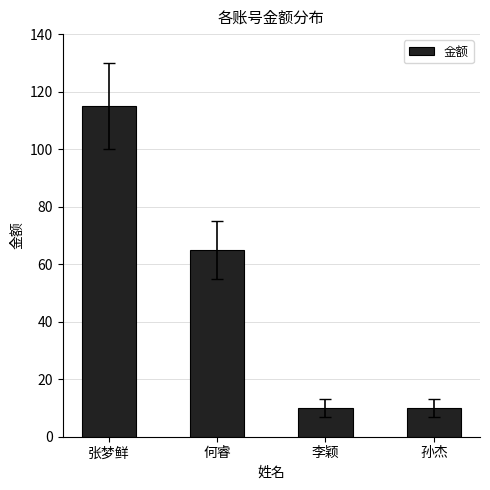

What is the maximum value shown in the chart?

115